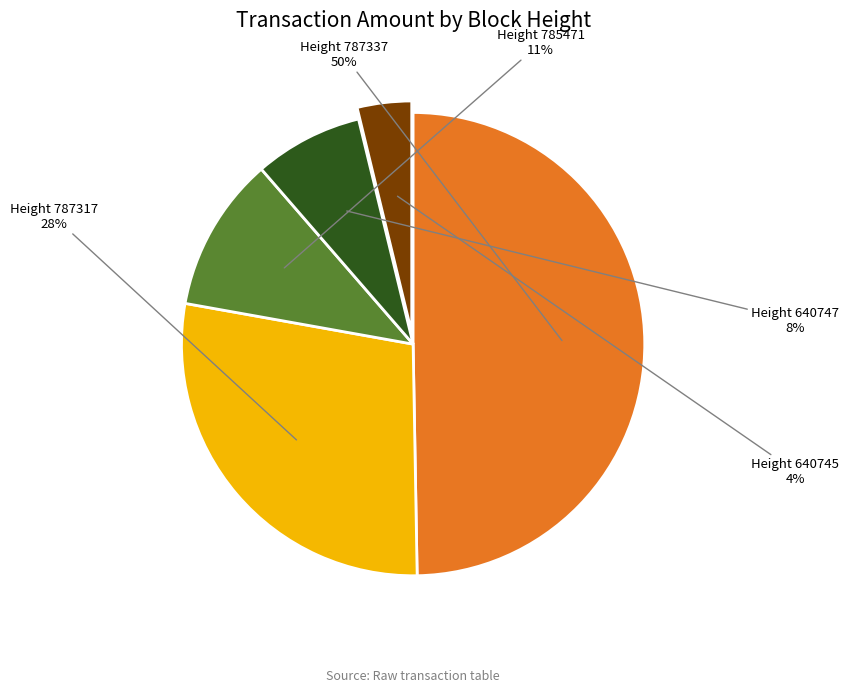

To the nearest percent, what is the difference between the largest and smallest slice percentages?

46%